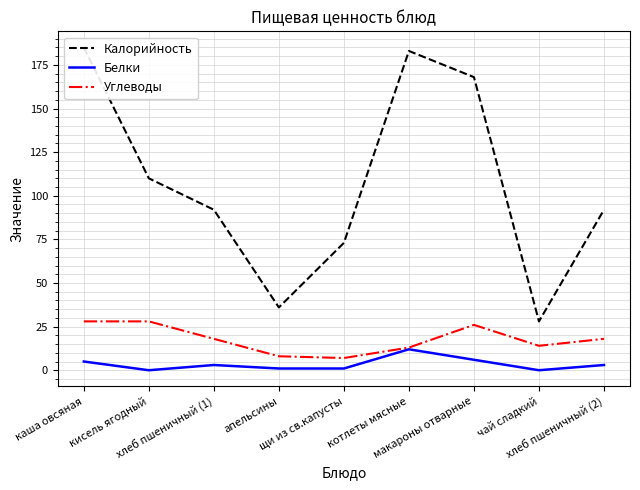

Is it true that Углеводы equals 18 at кисель ягодный?

False